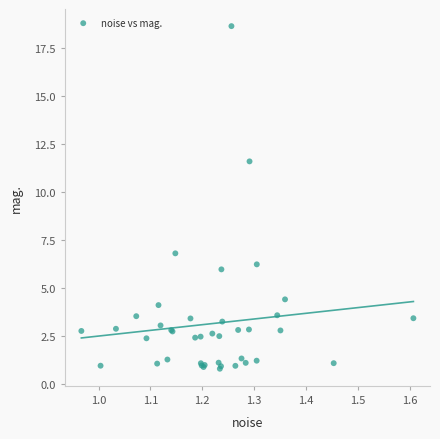

What Y value in the scatter plot is closest to 9?

6.8